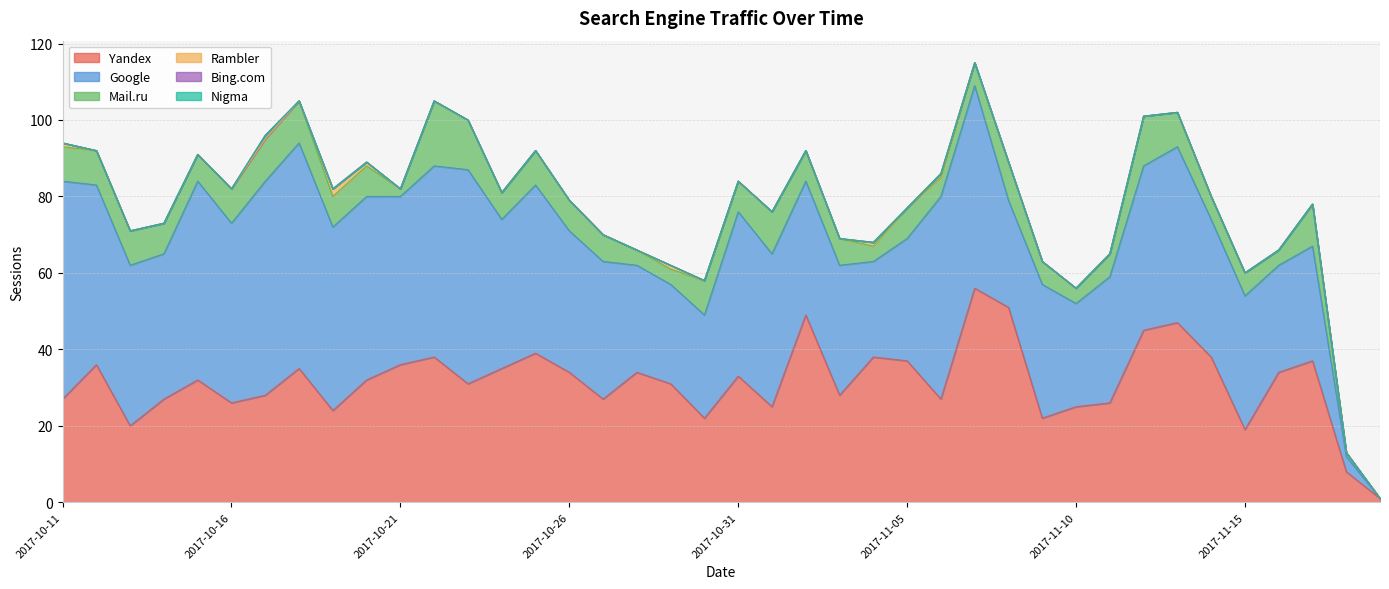

Reading right to left, transcribe all the data shown in this chart.

Yandex: 2017-10-11=27	2017-10-12=36	2017-10-13=20	2017-10-14=27	2017-10-15=32	2017-10-16=26	2017-10-17=28	2017-10-18=35	2017-10-19=24	2017-10-20=32	2017-10-21=36	2017-10-22=38	2017-10-23=31	2017-10-24=35	2017-10-25=39	2017-10-26=34	2017-10-27=27	2017-10-28=34	2017-10-29=31	2017-10-30=22	2017-10-31=33	2017-11-01=25	2017-11-02=49	2017-11-03=28	2017-11-04=38	2017-11-05=37	2017-11-06=27	2017-11-07=56	2017-11-08=51	2017-11-09=22	2017-11-10=25	2017-11-11=26	2017-11-12=45	2017-11-13=47	2017-11-14=38	2017-11-15=19	2017-11-16=34	2017-11-17=37	2017-11-18=8	2017-11-25=1
Google: 2017-10-11=57	2017-10-12=47	2017-10-13=42	2017-10-14=38	2017-10-15=52	2017-10-16=47	2017-10-17=56	2017-10-18=59	2017-10-19=48	2017-10-20=48	2017-10-21=44	2017-10-22=50	2017-10-23=56	2017-10-24=39	2017-10-25=44	2017-10-26=37	2017-10-27=36	2017-10-28=28	2017-10-29=26	2017-10-30=27	2017-10-31=43	2017-11-01=40	2017-11-02=35	2017-11-03=34	2017-11-04=25	2017-11-05=32	2017-11-06=53	2017-11-07=53	2017-11-08=28	2017-11-09=35	2017-11-10=27	2017-11-11=33	2017-11-12=43	2017-11-13=46	2017-11-14=36	2017-11-15=35	2017-11-16=28	2017-11-17=30	2017-11-18=4	2017-11-25=0
Mail.ru: 2017-10-11=9	2017-10-12=9	2017-10-13=9	2017-10-14=8	2017-10-15=7	2017-10-16=9	2017-10-17=11	2017-10-18=11	2017-10-19=8	2017-10-20=8	2017-10-21=2	2017-10-22=17	2017-10-23=13	2017-10-24=7	2017-10-25=9	2017-10-26=8	2017-10-27=7	2017-10-28=4	2017-10-29=4	2017-10-30=9	2017-10-31=8	2017-11-01=11	2017-11-02=8	2017-11-03=7	2017-11-04=4	2017-11-05=8	2017-11-06=5	2017-11-07=6	2017-11-08=10	2017-11-09=6	2017-11-10=4	2017-11-11=6	2017-11-12=13	2017-11-13=9	2017-11-14=6	2017-11-15=6	2017-11-16=4	2017-11-17=11	2017-11-18=1	2017-11-25=0
Rambler: 2017-10-11=1	2017-10-12=0	2017-10-13=0	2017-10-14=0	2017-10-15=0	2017-10-16=0	2017-10-17=0	2017-10-18=0	2017-10-19=2	2017-10-20=1	2017-10-21=0	2017-10-22=0	2017-10-23=0	2017-10-24=0	2017-10-25=0	2017-10-26=0	2017-10-27=0	2017-10-28=0	2017-10-29=1	2017-10-30=0	2017-10-31=0	2017-11-01=0	2017-11-02=0	2017-11-03=0	2017-11-04=1	2017-11-05=0	2017-11-06=1	2017-11-07=0	2017-11-08=0	2017-11-09=0	2017-11-10=0	2017-11-11=0	2017-11-12=0	2017-11-13=0	2017-11-14=0	2017-11-15=0	2017-11-16=0	2017-11-17=0	2017-11-18=0	2017-11-25=0
Bing.com: 2017-10-11=0	2017-10-12=0	2017-10-13=0	2017-10-14=0	2017-10-15=0	2017-10-16=0	2017-10-17=1	2017-10-18=0	2017-10-19=0	2017-10-20=0	2017-10-21=0	2017-10-22=0	2017-10-23=0	2017-10-24=0	2017-10-25=0	2017-10-26=0	2017-10-27=0	2017-10-28=0	2017-10-29=0	2017-10-30=0	2017-10-31=0	2017-11-01=0	2017-11-02=0	2017-11-03=0	2017-11-04=0	2017-11-05=0	2017-11-06=0	2017-11-07=0	2017-11-08=0	2017-11-09=0	2017-11-10=0	2017-11-11=0	2017-11-12=0	2017-11-13=0	2017-11-14=0	2017-11-15=0	2017-11-16=0	2017-11-17=0	2017-11-18=0	2017-11-25=0
Nigma: 2017-10-11=0	2017-10-12=0	2017-10-13=0	2017-10-14=0	2017-10-15=0	2017-10-16=0	2017-10-17=0	2017-10-18=0	2017-10-19=0	2017-10-20=0	2017-10-21=0	2017-10-22=0	2017-10-23=0	2017-10-24=0	2017-10-25=0	2017-10-26=0	2017-10-27=0	2017-10-28=0	2017-10-29=0	2017-10-30=0	2017-10-31=0	2017-11-01=0	2017-11-02=0	2017-11-03=0	2017-11-04=0	2017-11-05=0	2017-11-06=0	2017-11-07=0	2017-11-08=0	2017-11-09=0	2017-11-10=0	2017-11-11=0	2017-11-12=0	2017-11-13=0	2017-11-14=0	2017-11-15=0	2017-11-16=0	2017-11-17=0	2017-11-18=0	2017-11-25=0